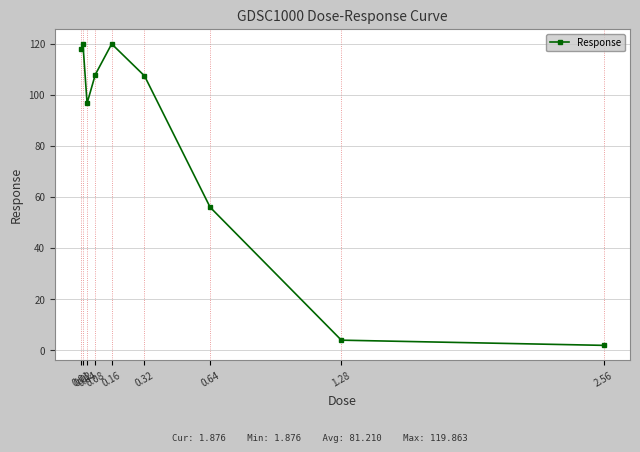

What is the maximum value shown in the chart?

119.9